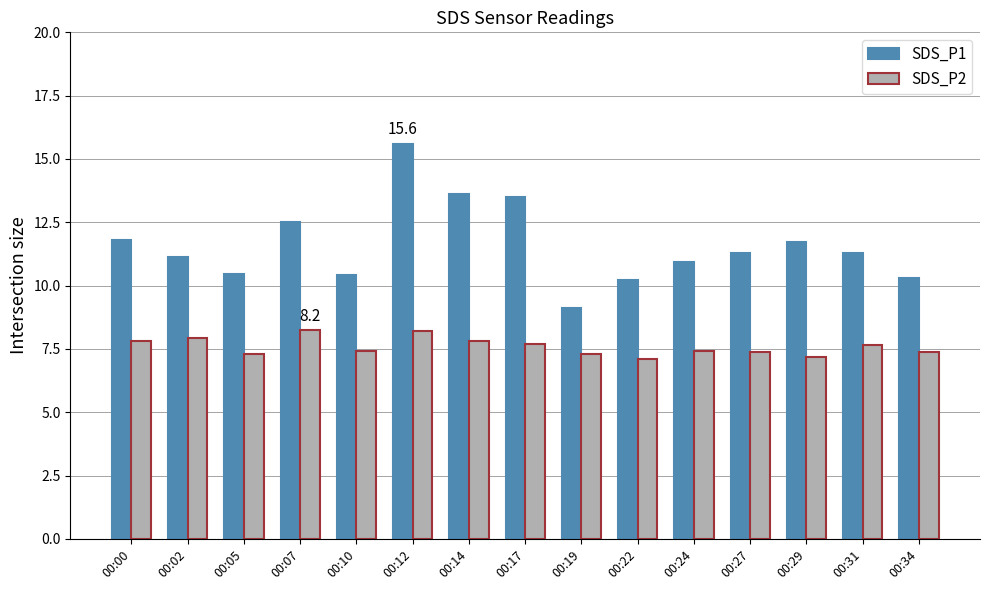

Read the SDS_P2 value at 00:22.

7.1